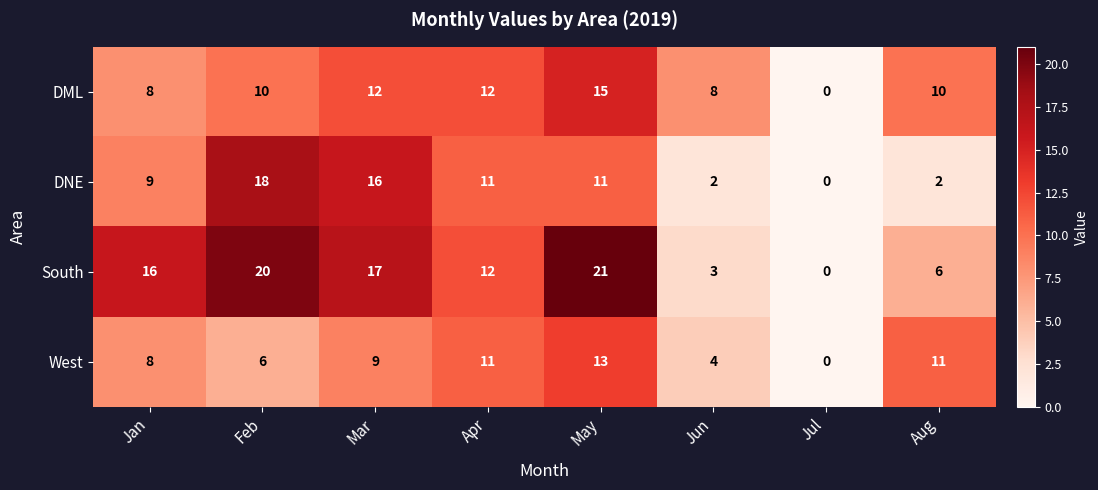

At which label does DML reach its minimum?

Jul